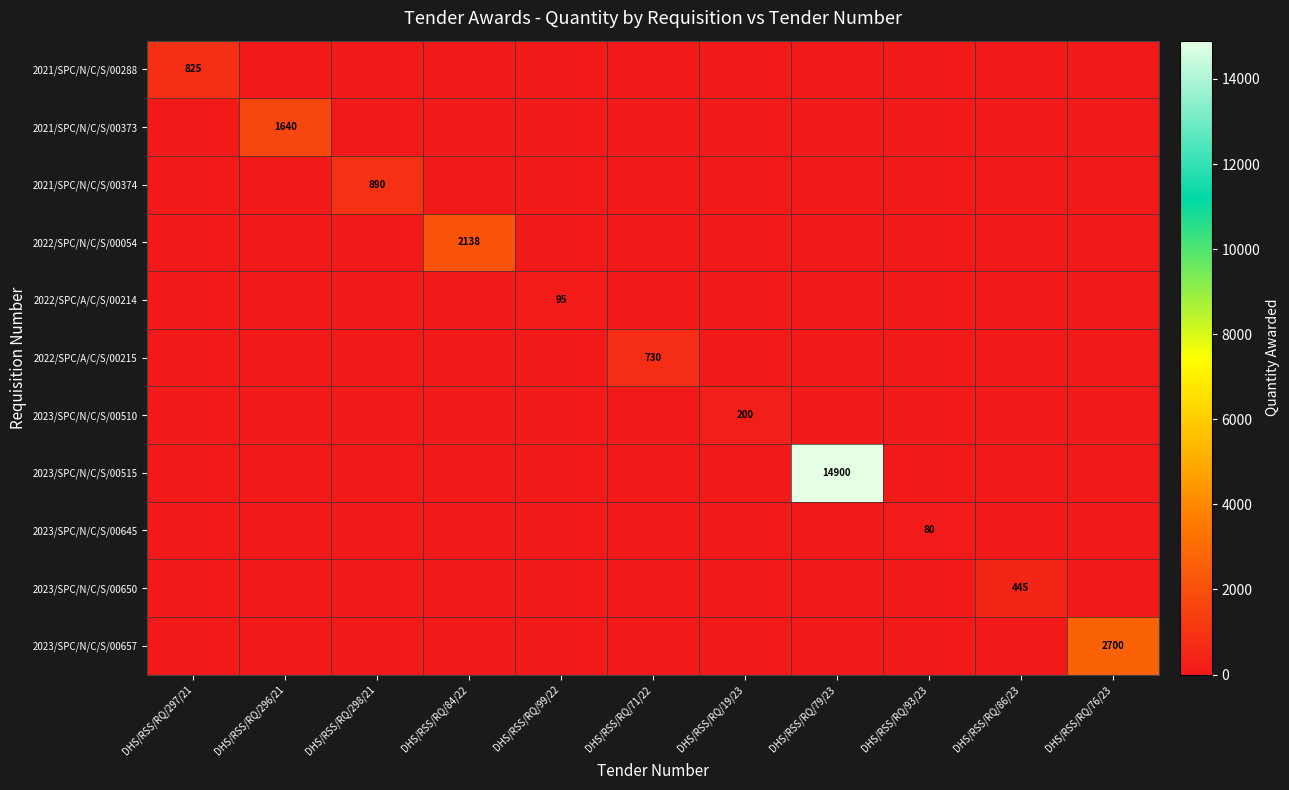

The value of 2022/SPC/N/C/S/00054 at DHS/RSS/RQ/84/22 is 2138. True or false?

True